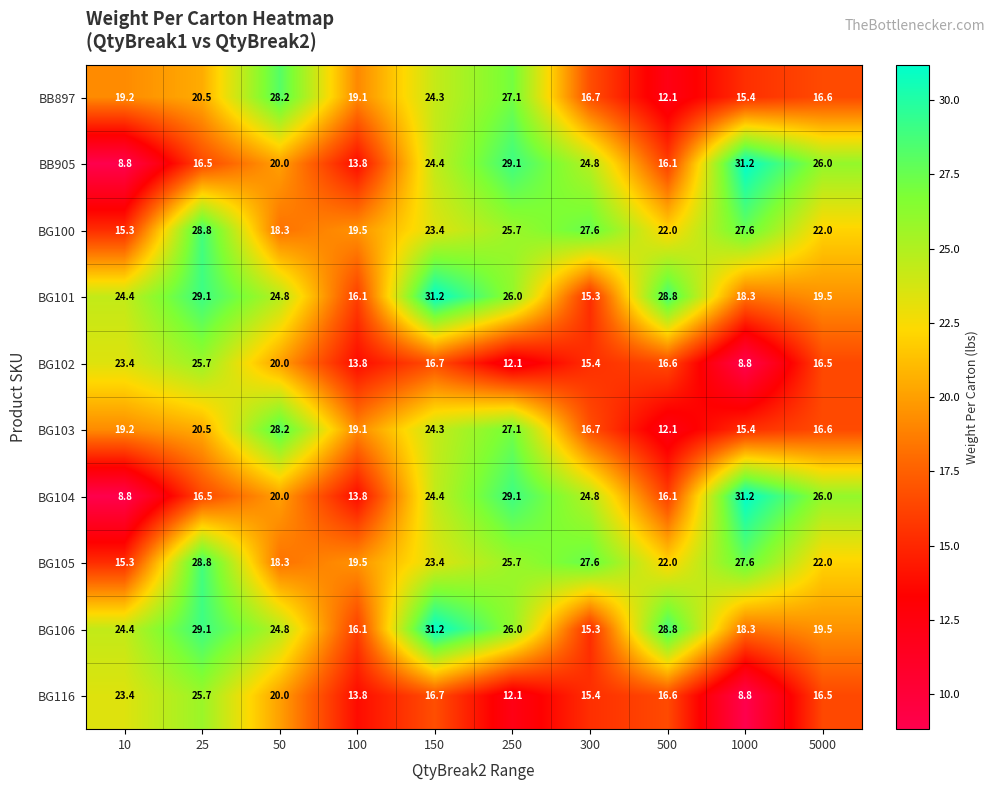

What is the difference between the highest and lowest values at 5000?

9.5